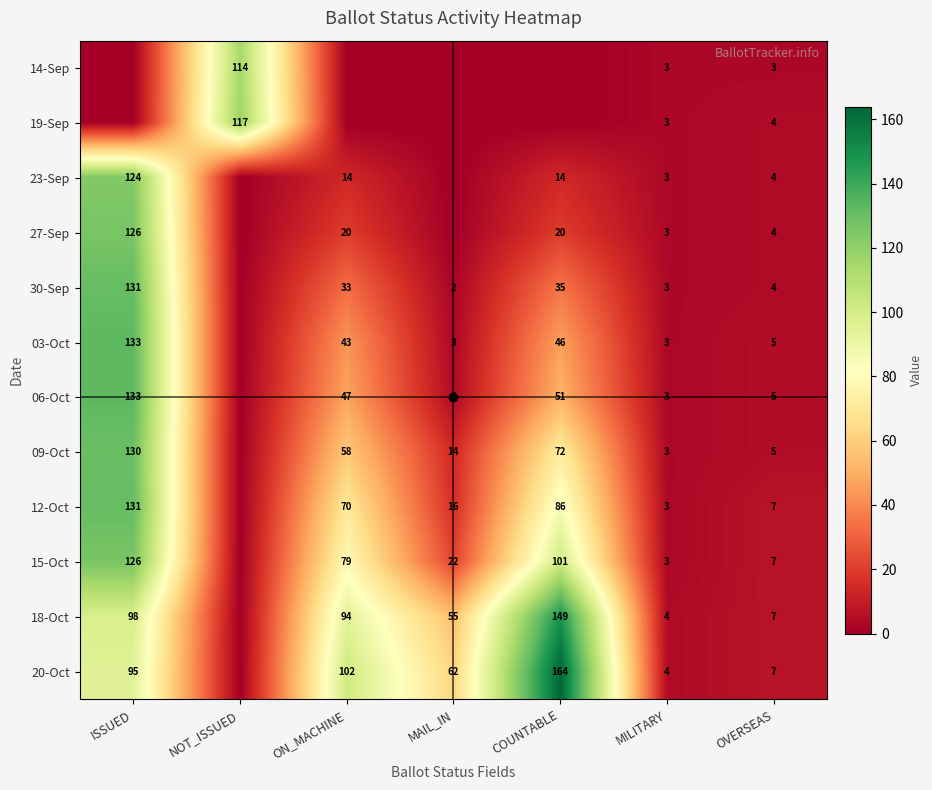

What is the total value across all series at MILITARY?

38